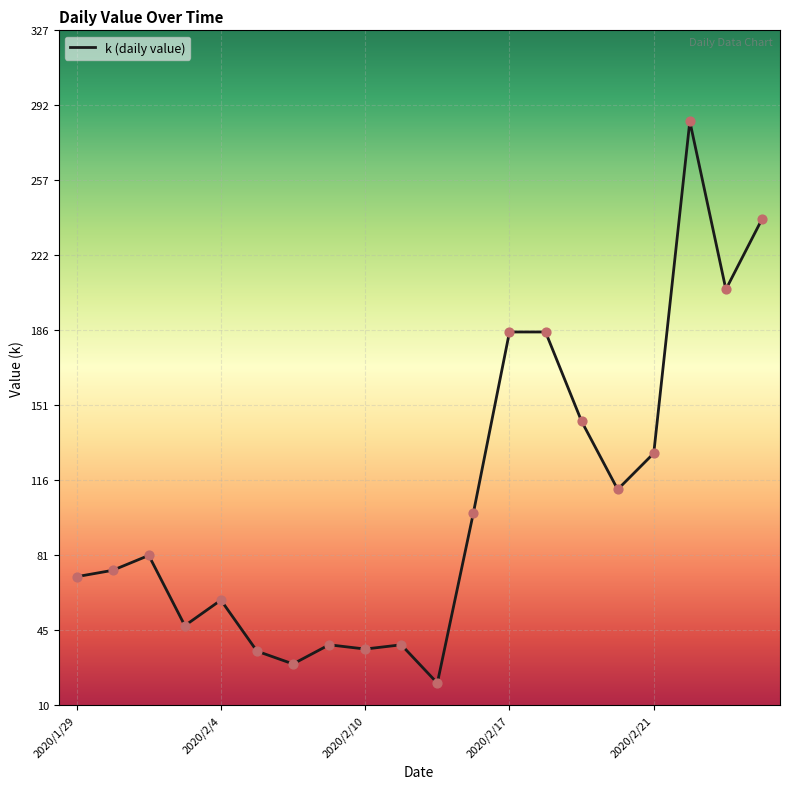

What is the difference between the maximum and minimum values?

264